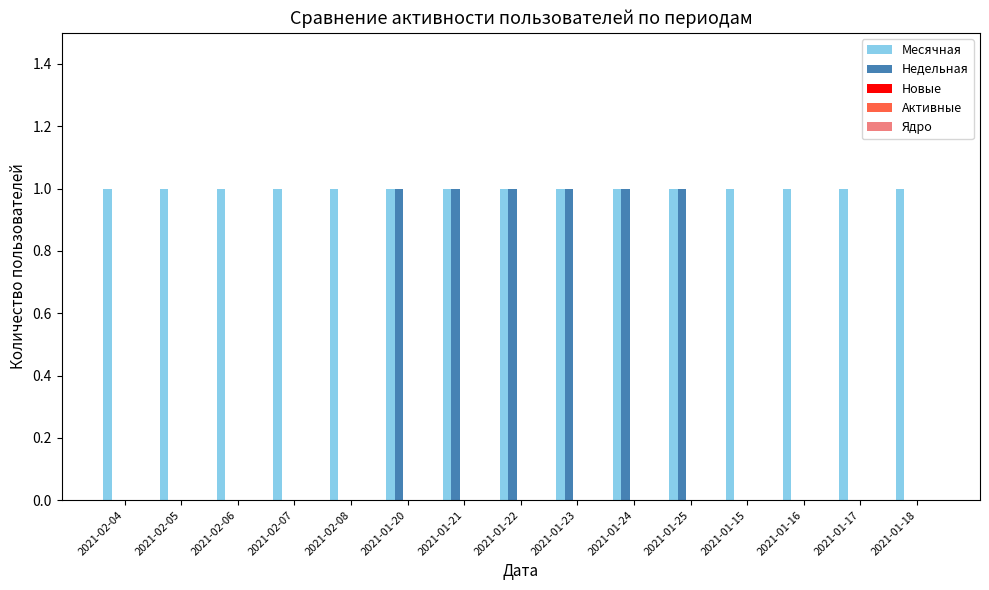

Which series has the largest total across all categories?

Месячная